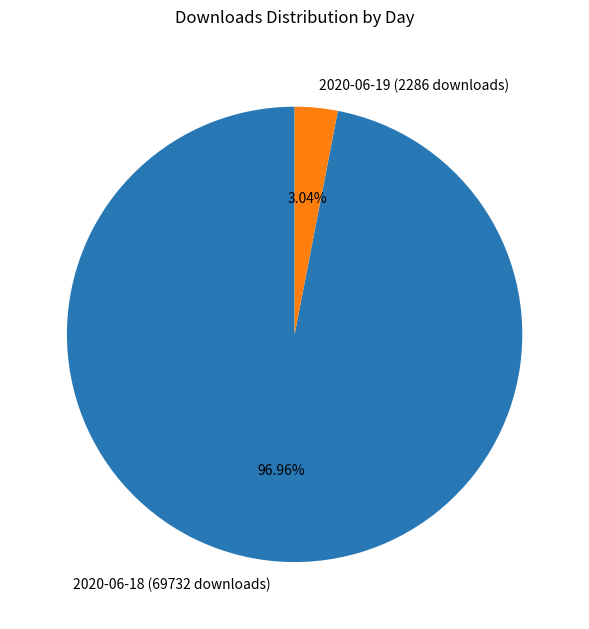

Is it true that 2020-06-19 (2286 downloads) is 13% of the pie?

False